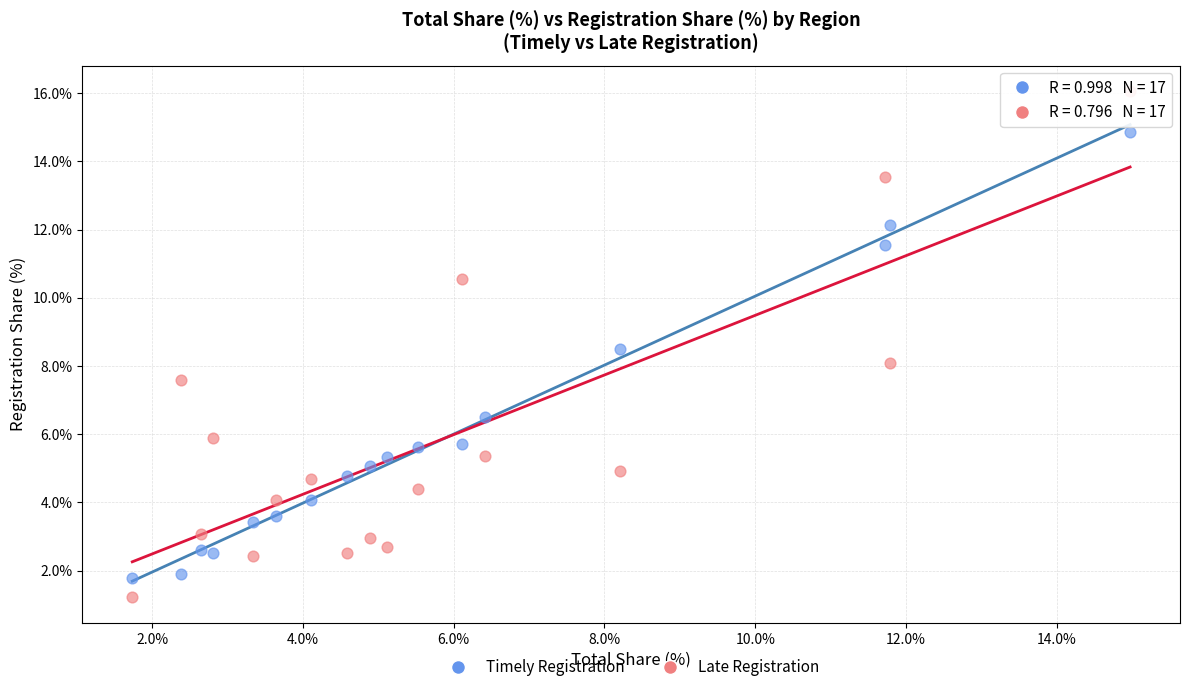

Which series contains the highest Y value?

Late Registration